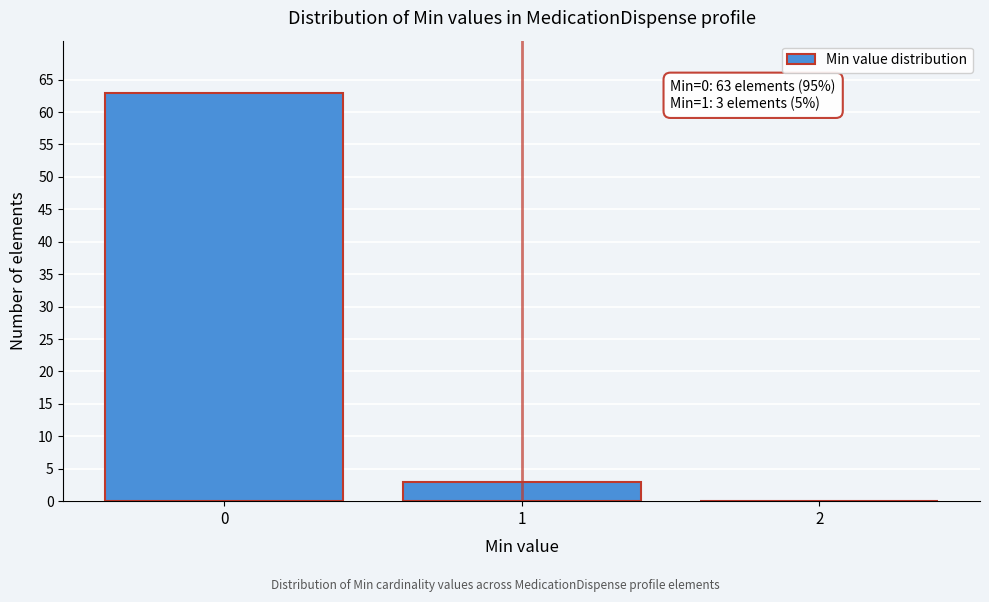

Over which range of the x-axis is the bar tallest?

-0.5 to 0.5